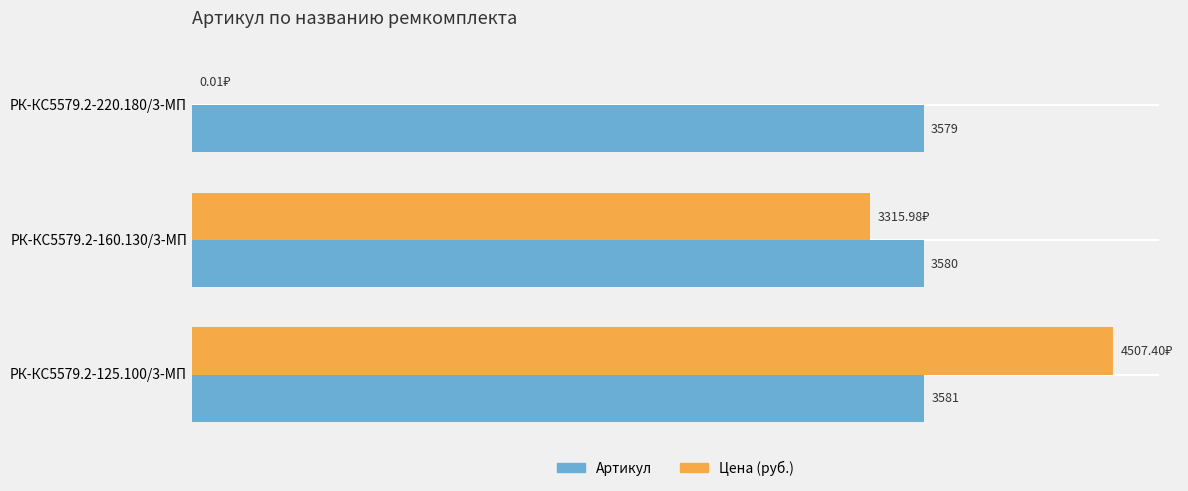

Between РК-КС5579.2-220.180/3-МП and РК-КС5579.2-125.100/3-МП, which series saw the biggest shift?

Цена (руб.)